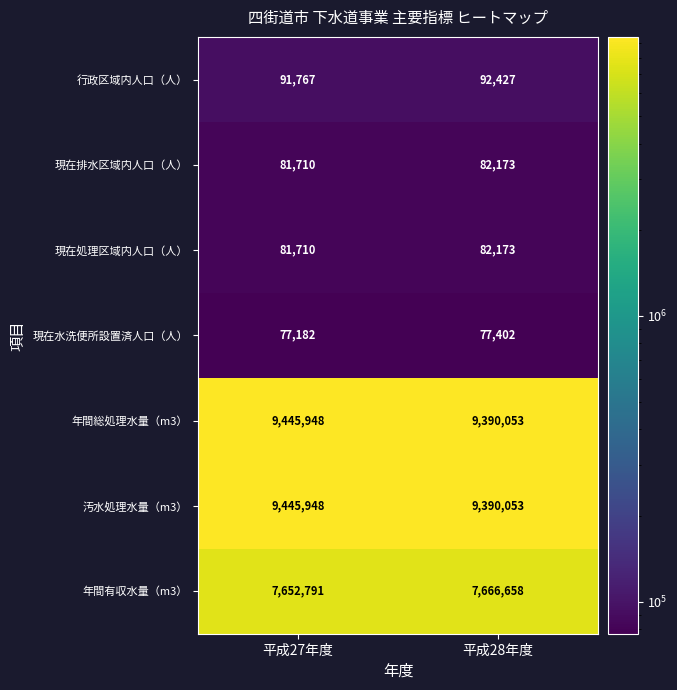

What is the approximate value of 現在水洗便所設置済人口（人） at 平成28年度, to the nearest 5?

77400